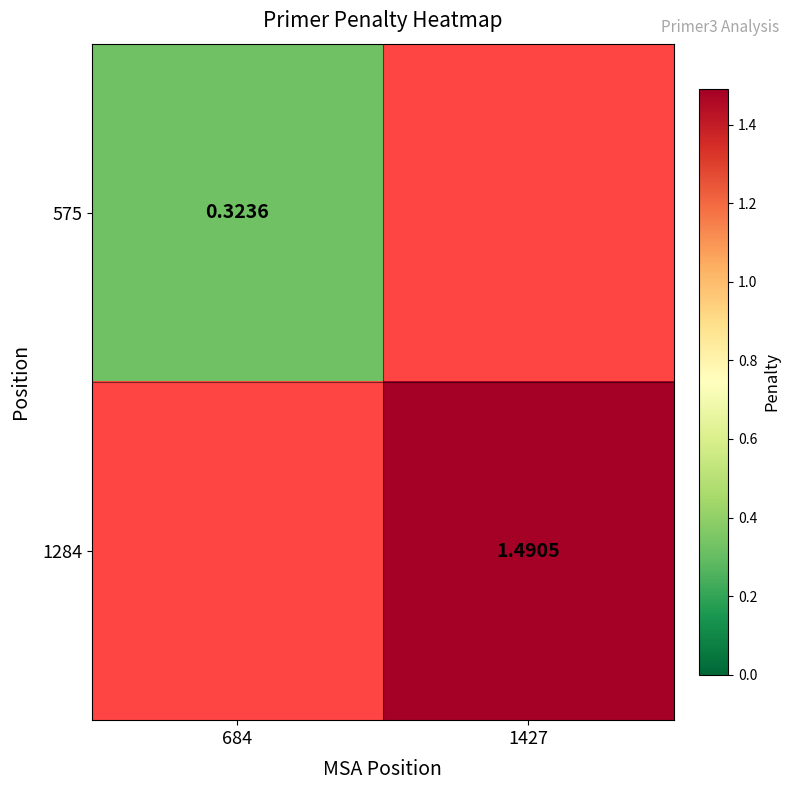

The 575 series shows 0.2 at 684. True or false?

False